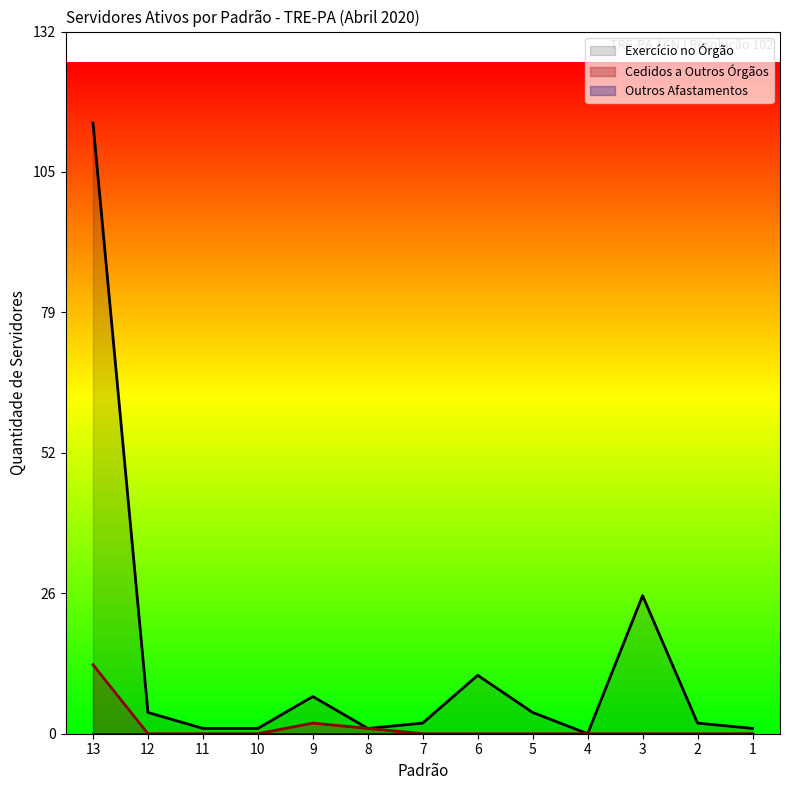

What is the total value across all series at 2?

2